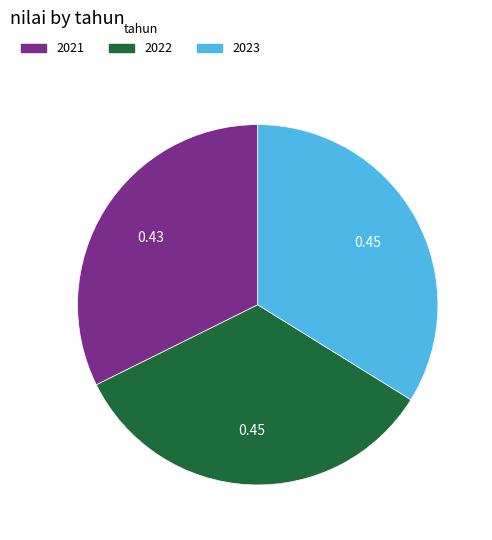

Is the sum of 2021 and 2022 greater than half?

Yes